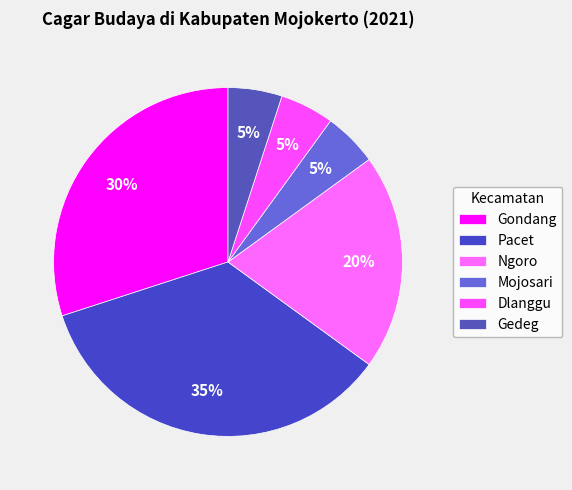

How many segments does this pie chart have?

6